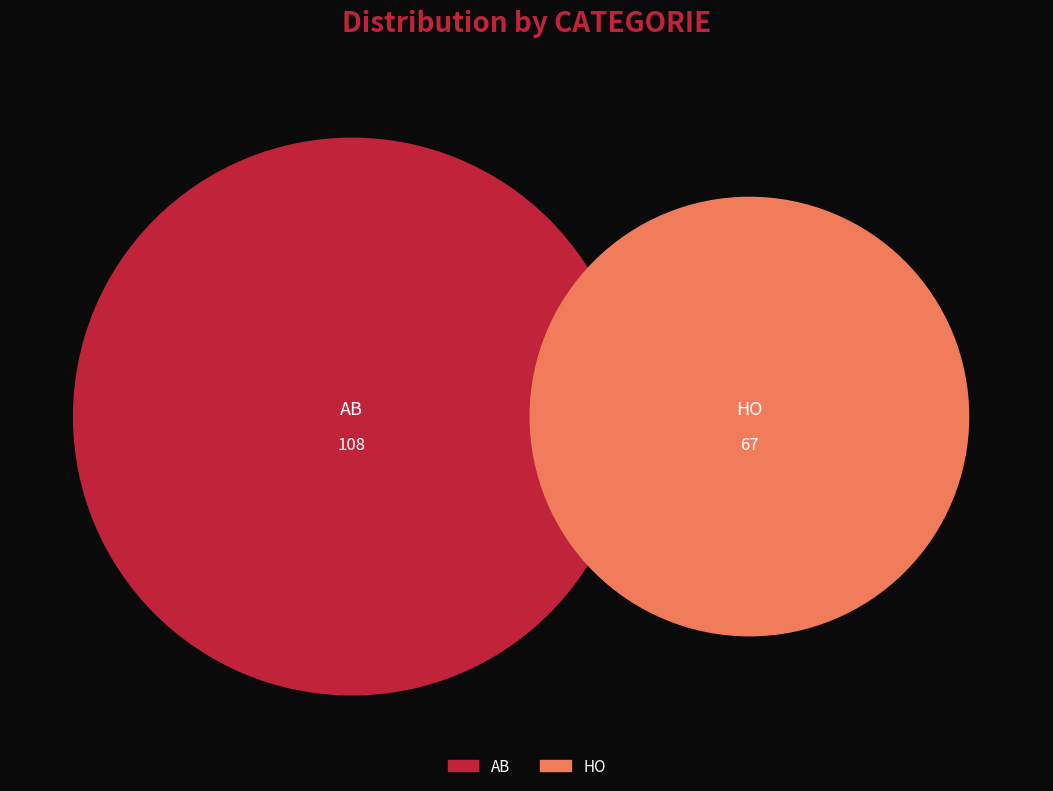

To the nearest percent, what is the average slice percentage?

50%